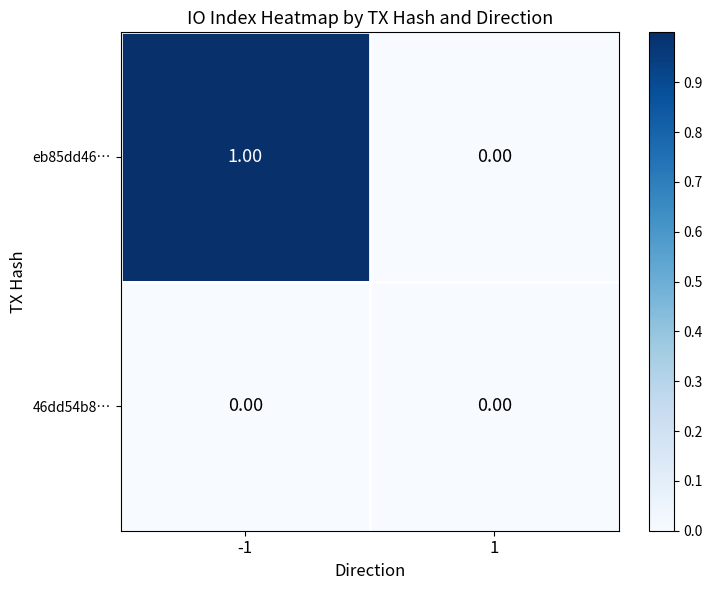

Which series has the widest spread of values?

eb85dd46…